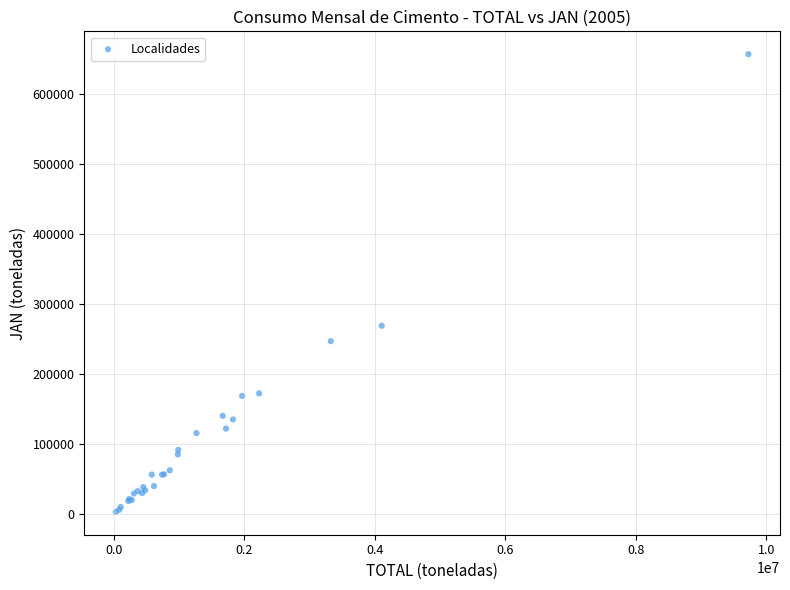

What Y value in the scatter plot is closest to 329598?

268591